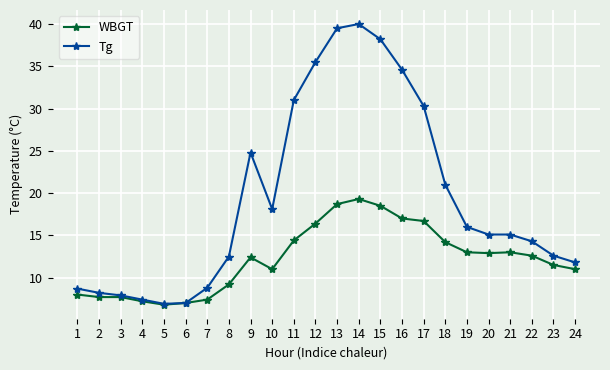

What value does the Tg series have at 17?

30.3